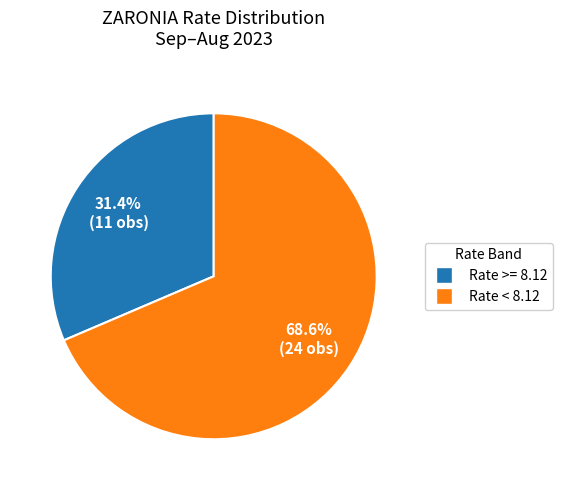

Count the number of slices in the pie.

2